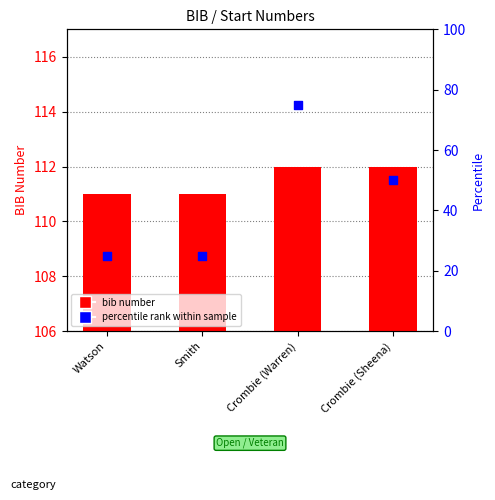

Is the value of percentile rank within sample at Crombie (Warren) greater than the value of bib at Crombie (Warren)?

No